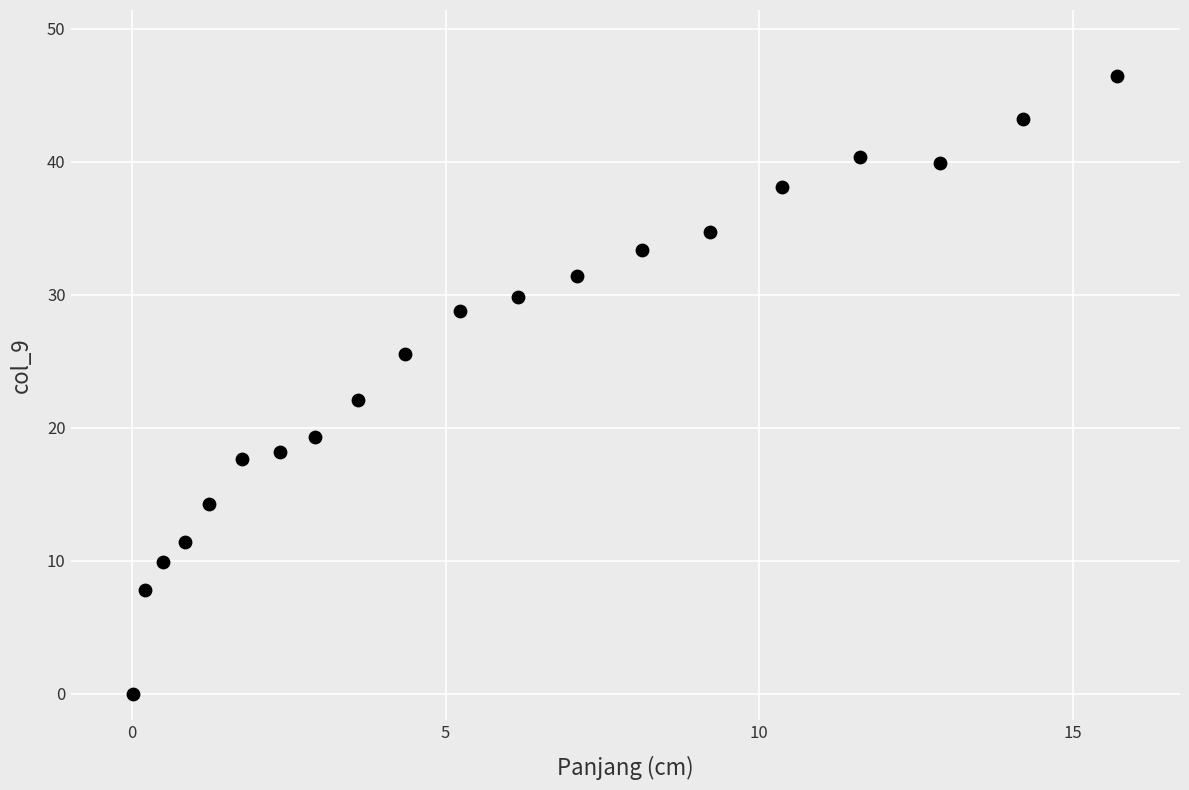

What Y value in the scatter plot is closest to 23?

22.1